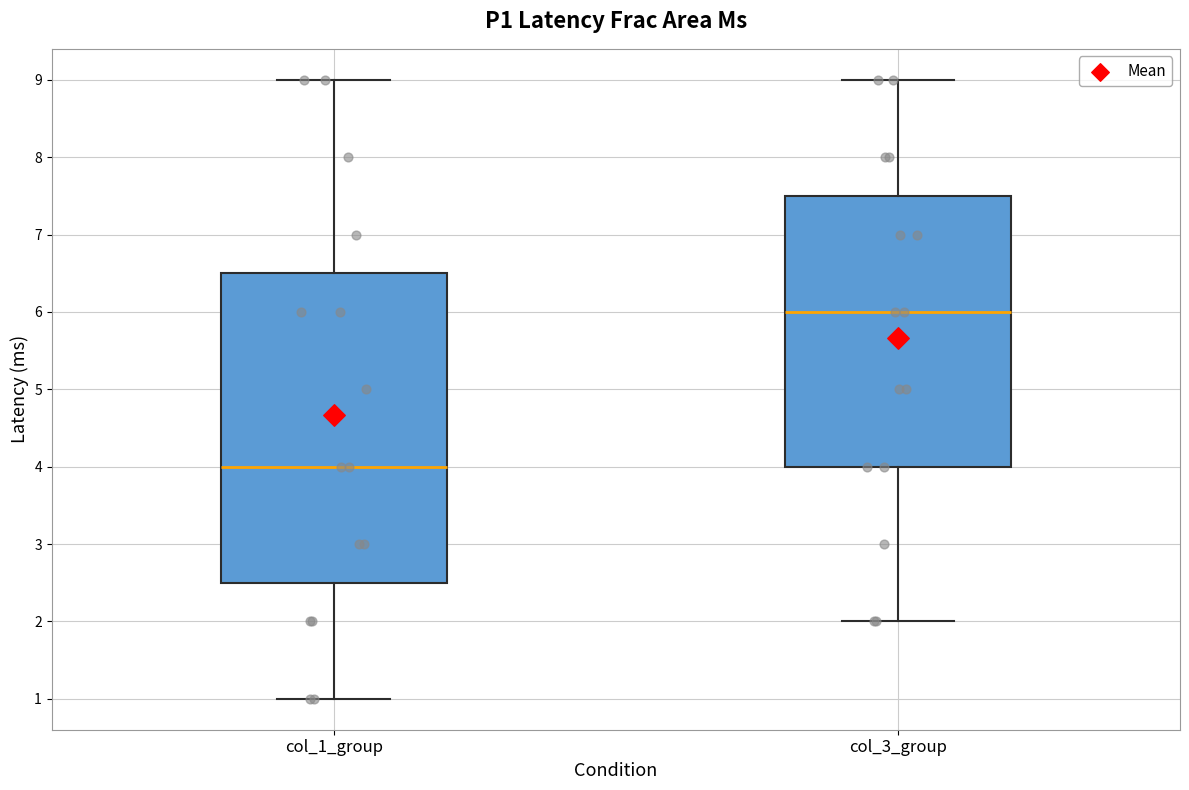

Where does the lower whisker of the box for col_3_group end on the y-axis? The values are not printed on the chart, so give them approximately, as read against the axis.

2.0